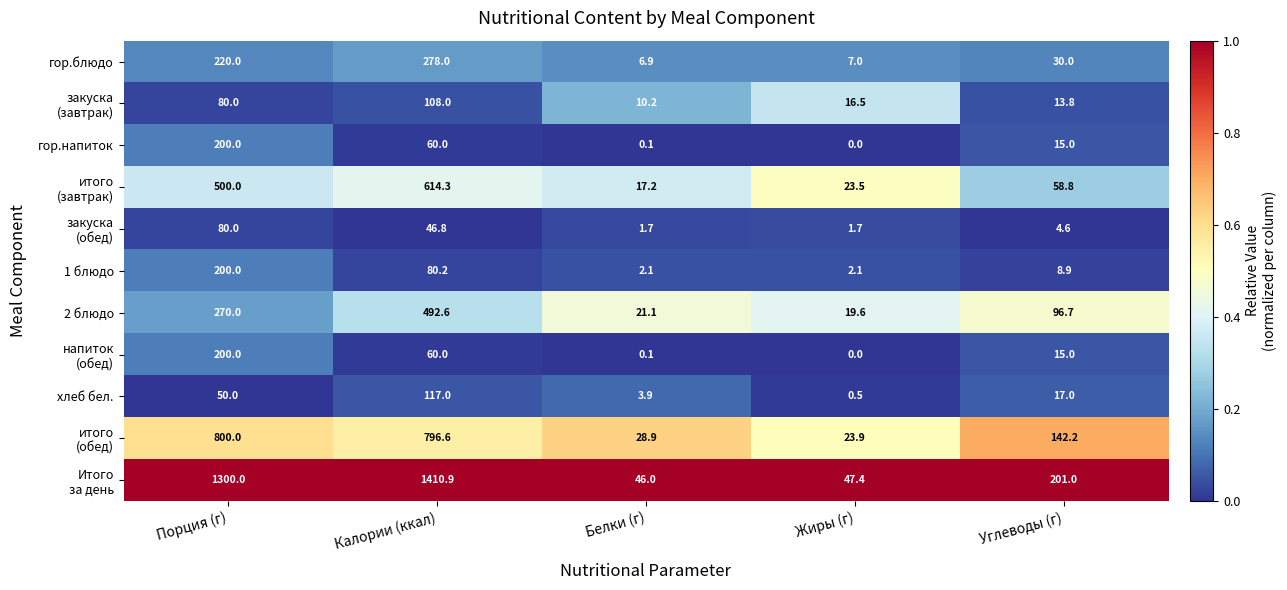

What is the spread (max minus min) of values at Жиры (г)?

47.4